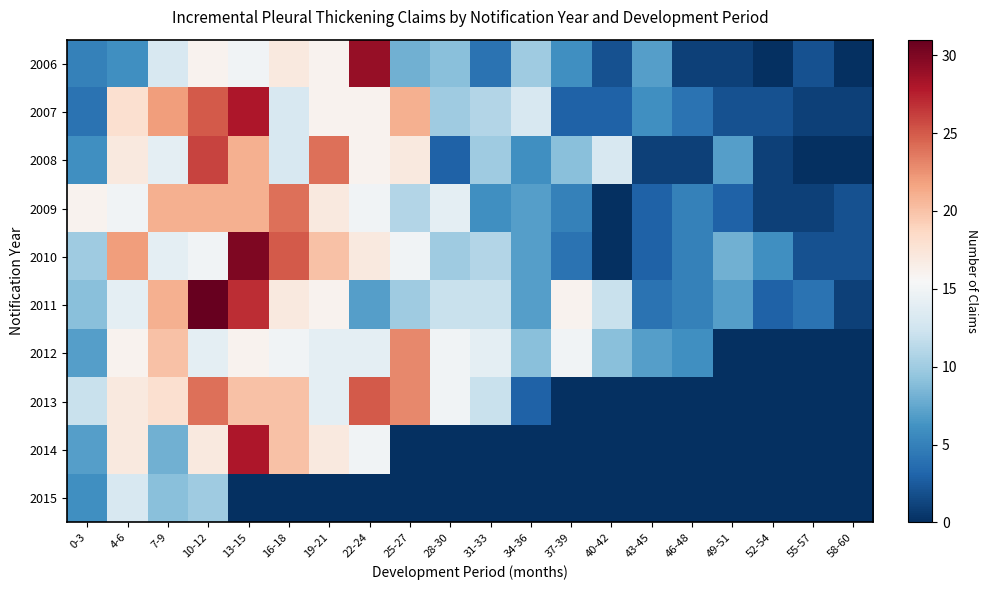

Count the number of data series in this chart.

10